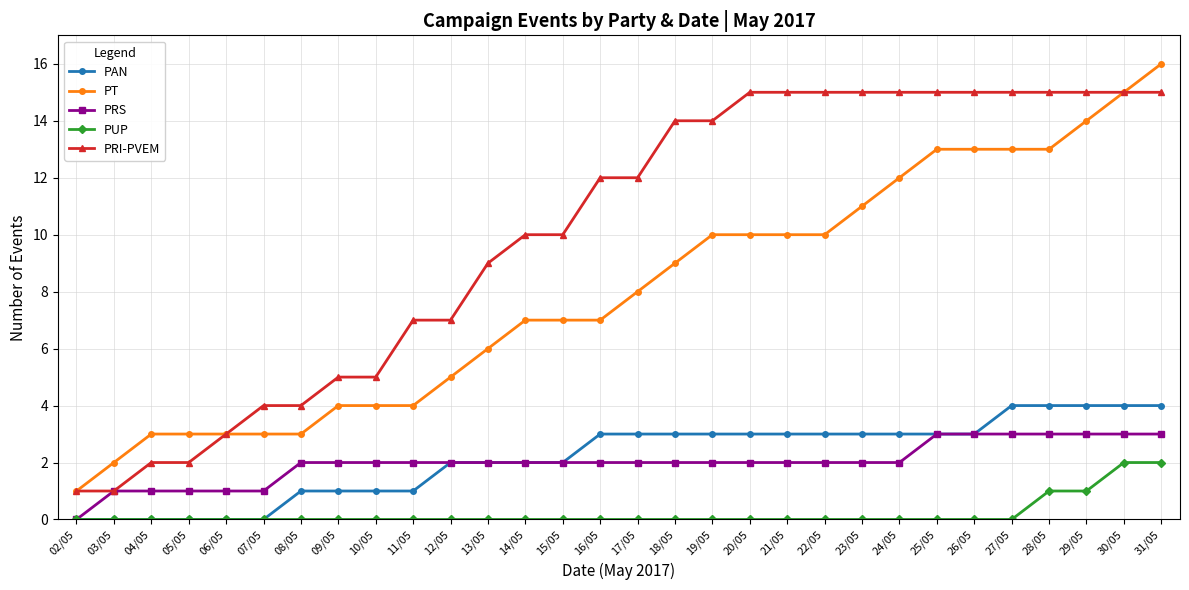

At which category does the chart reach its peak across all series?

31/05